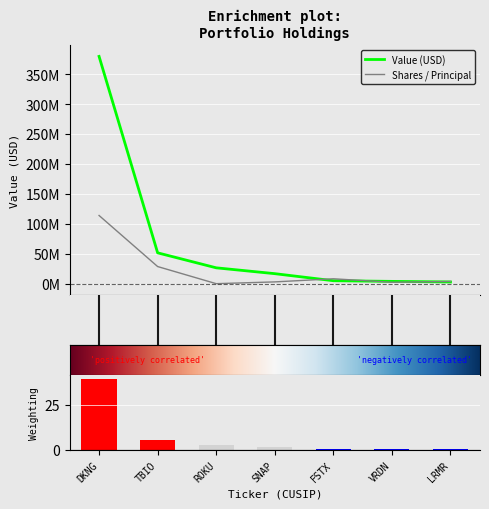

What is the value of the Value bar at the 2nd from the left?

51558000.0